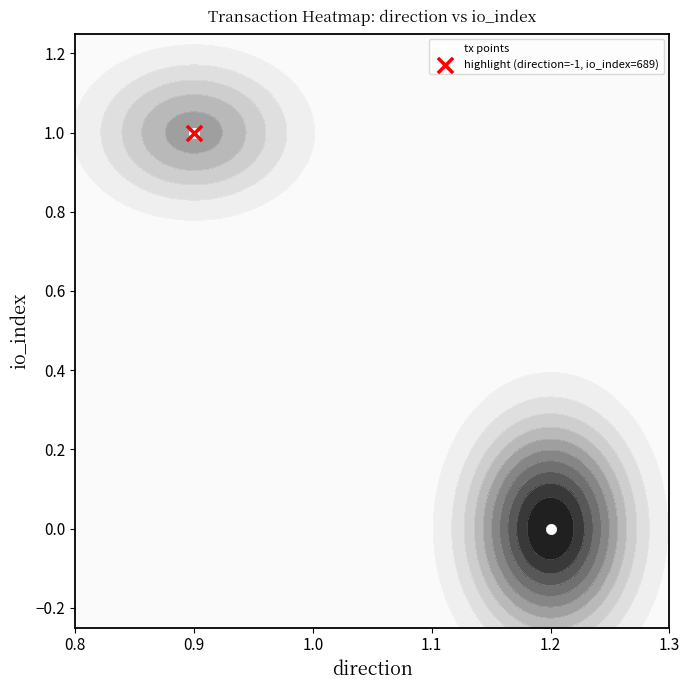

List the labels in order of value, largest first.

0.9, 1.2